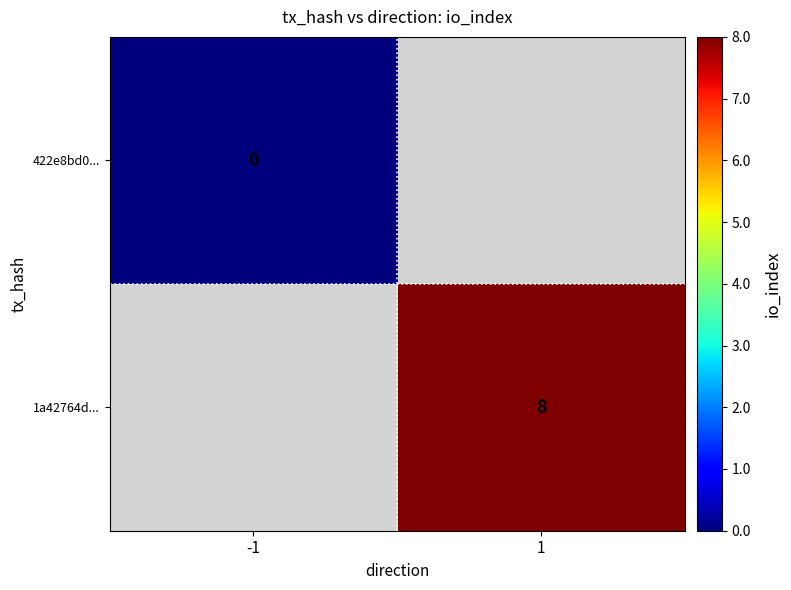

Is it true that 1a42764d... equals 12 at 1?

False